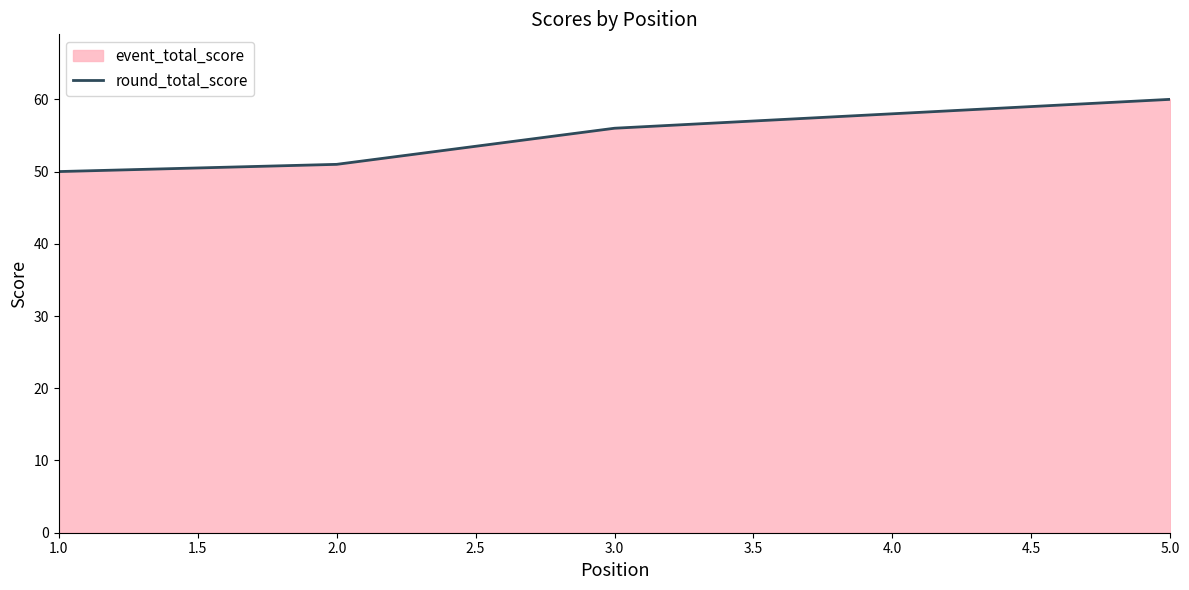

The chart shows a value of 74 at 3.0. True or false?

False